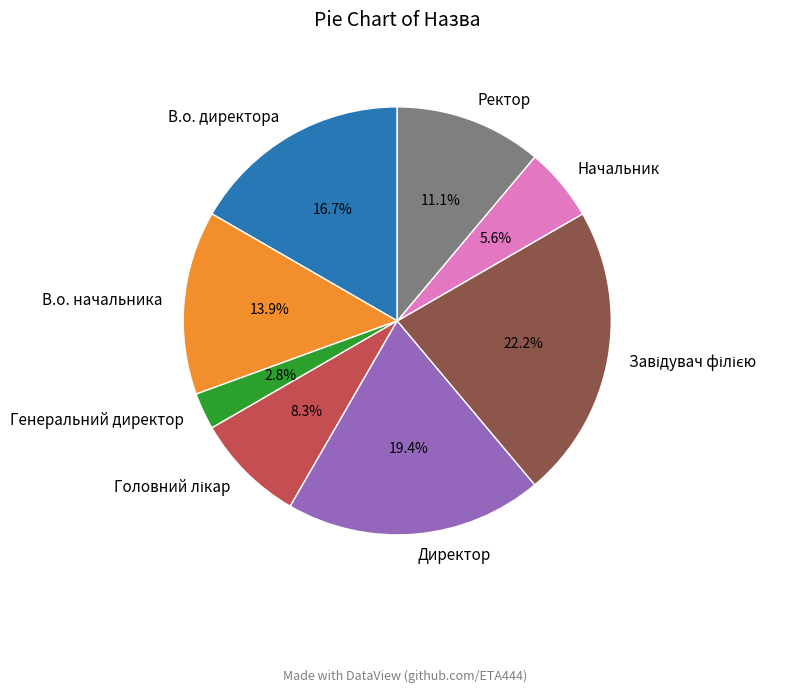

Is it true that Начальник is 6% of the pie?

True